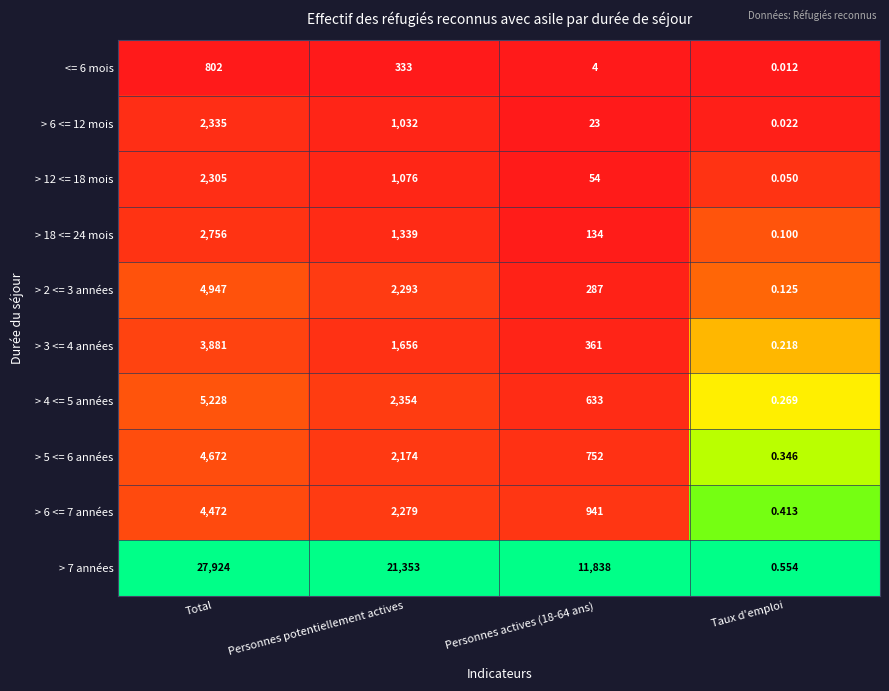

Where does the <= 6 mois series first go above 333?

Total